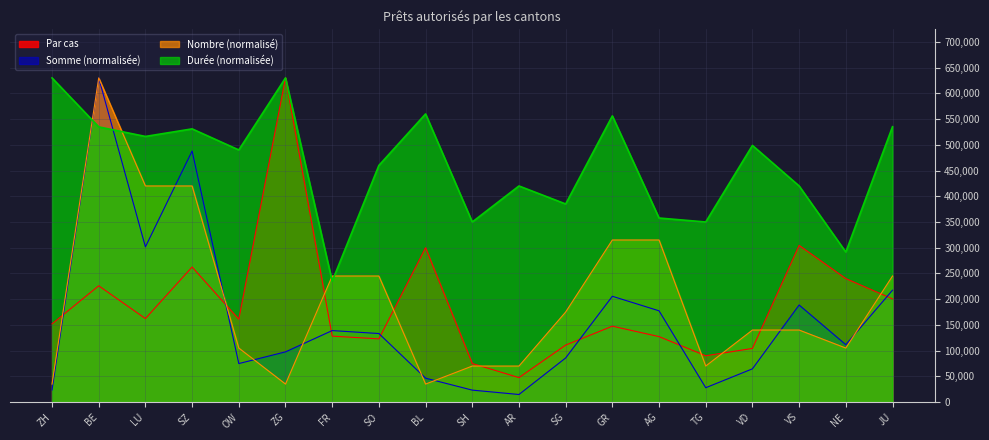

How many lines are shown in the chart?

4